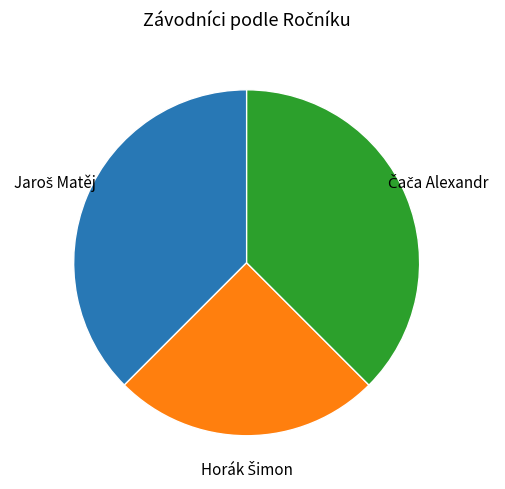

Does any single category account for the majority?

No